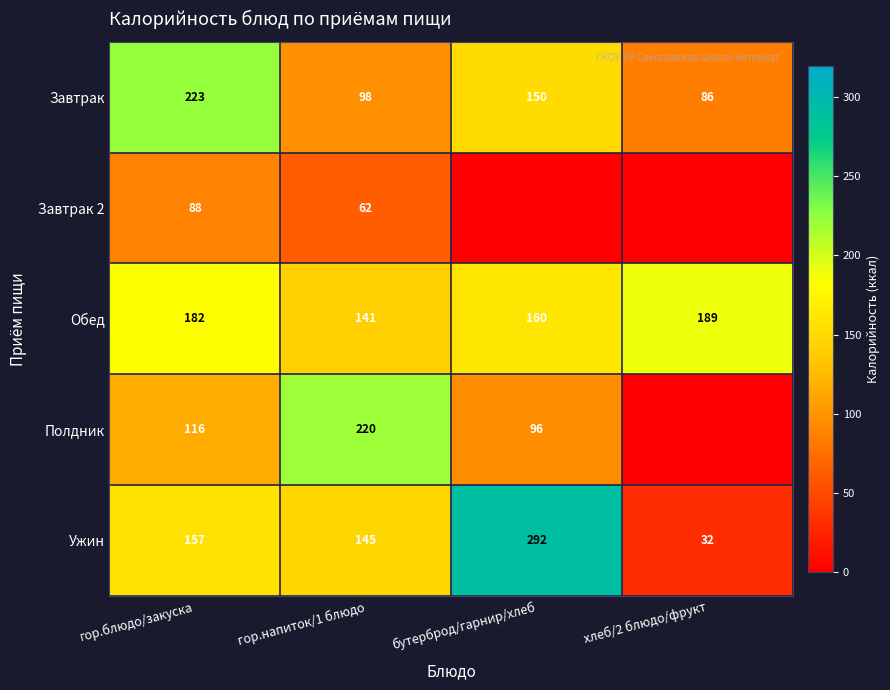

At which category is the sum across all series the highest?

гор.блюдо/закуска